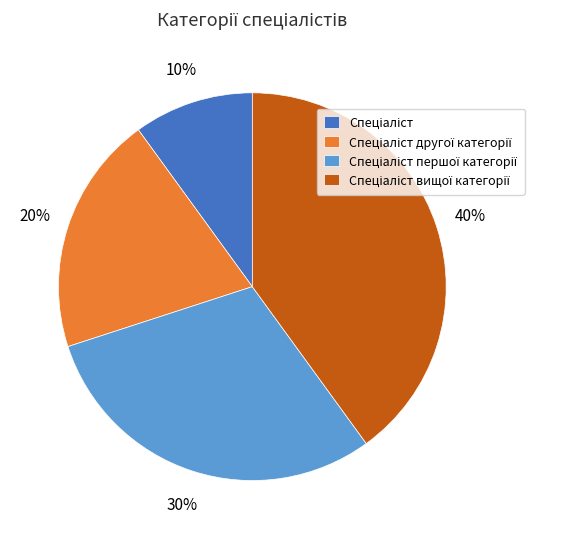

Is there a majority slice in this chart?

No